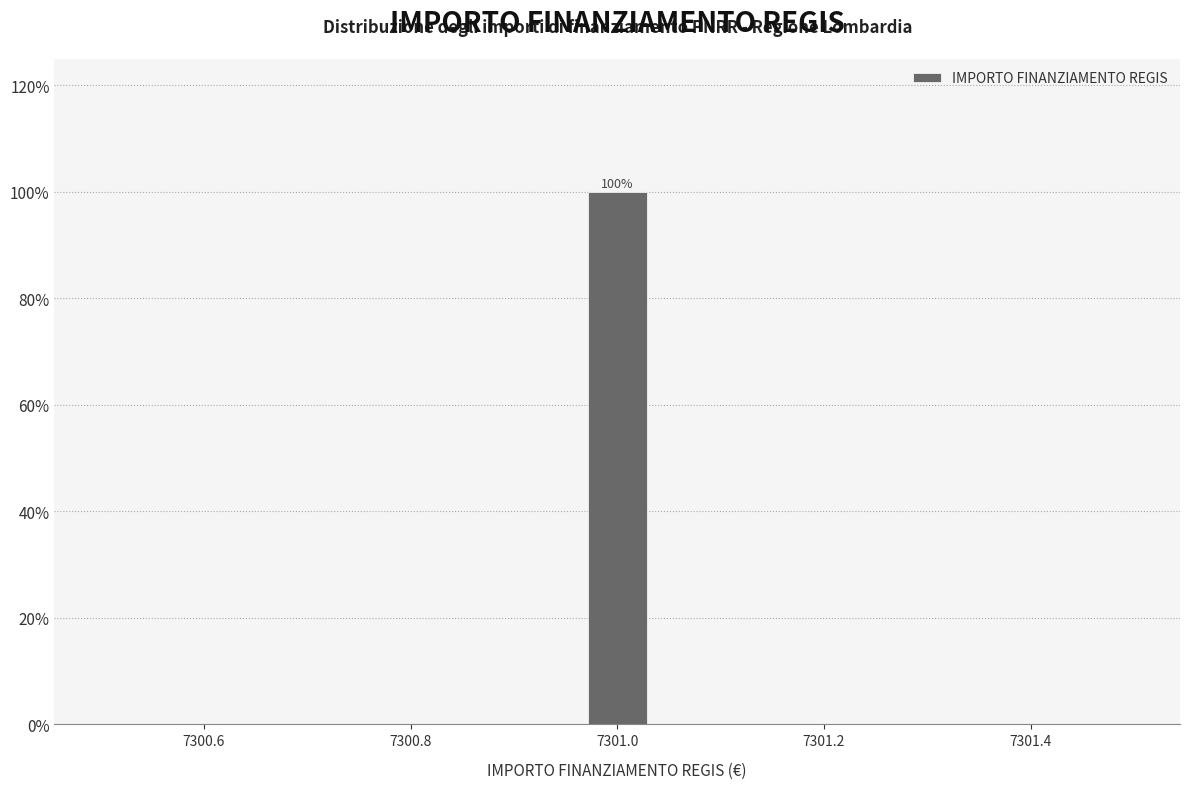

Around what value on the x-axis is the tallest bar? Give the approximate position of its centre, as read against the axis.

7301.00